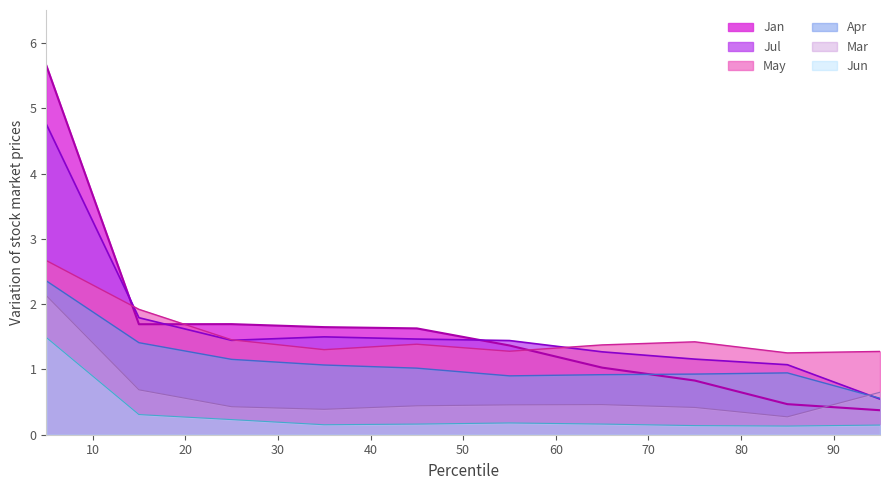

After their last crossing, which series has the higher values: Jan or Mar?

Mar